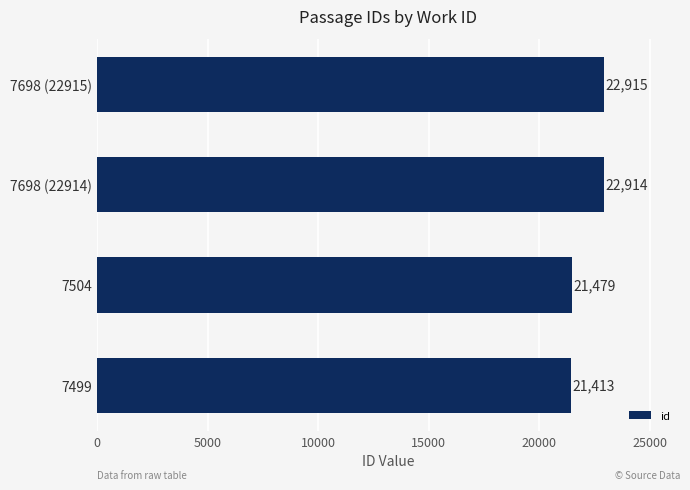

What is the change in value from 7499 to 7698 (22914)?

+1501